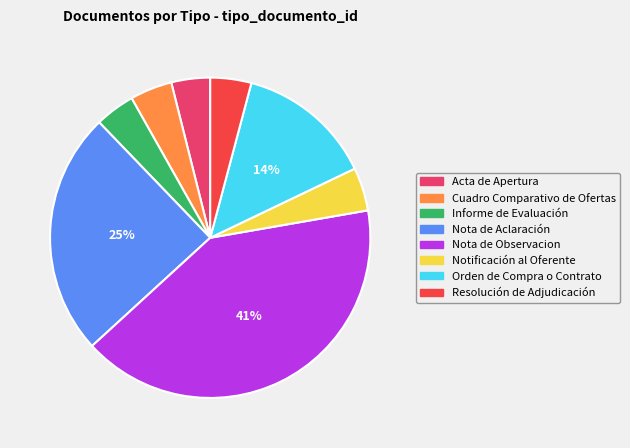

To the nearest percent, what portion does Orden de Compra o Contrato represent?

14%